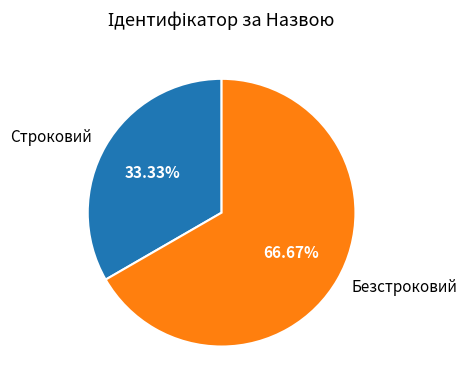

Is it true that Строковий is 27% of the pie?

False